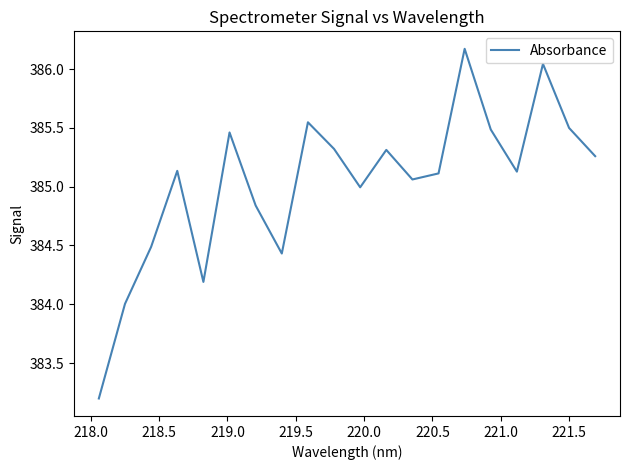

What is the greatest value displayed?

386.2